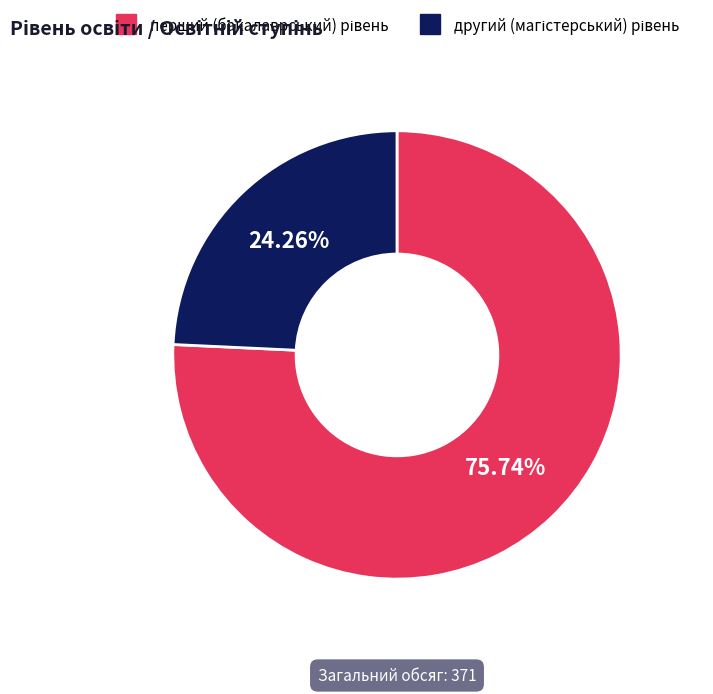

Is there any slice that represents more than half of the pie?

Yes